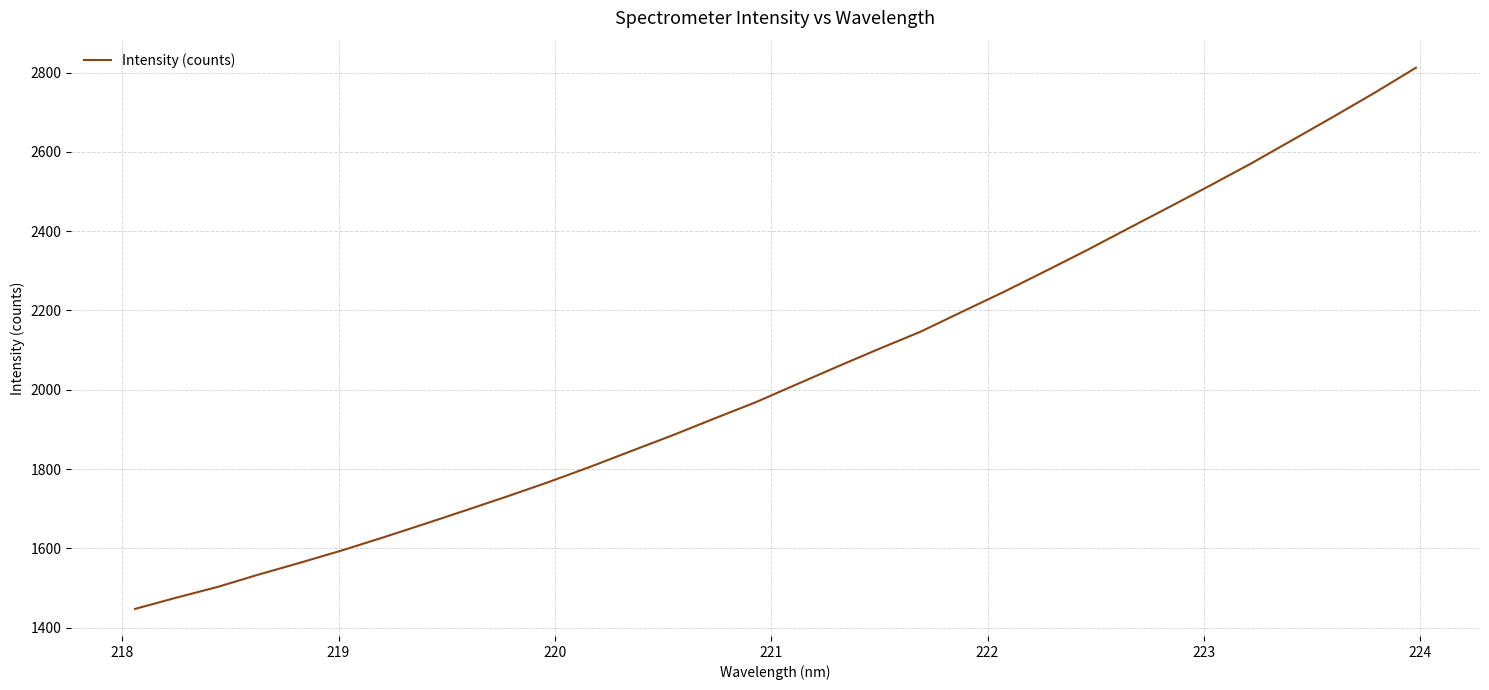

What is the smallest value displayed?

1447.0